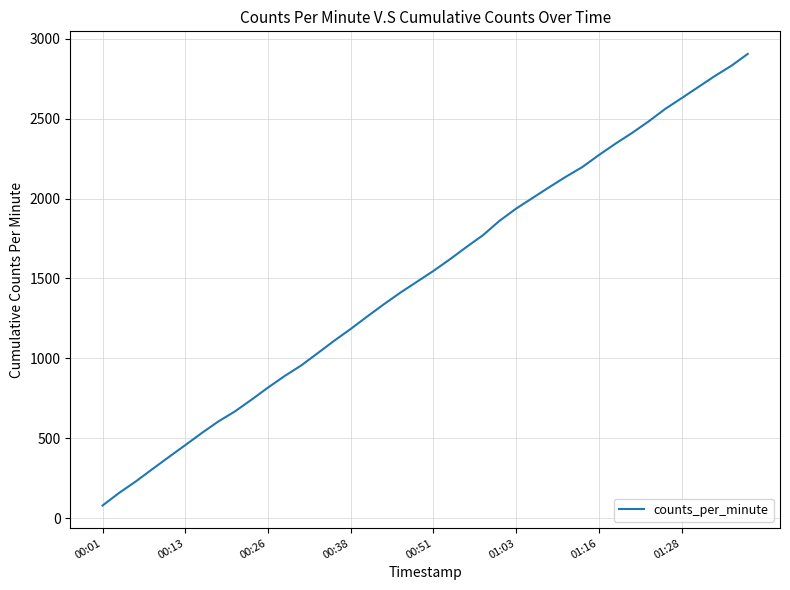

How many series are shown in this chart?

1